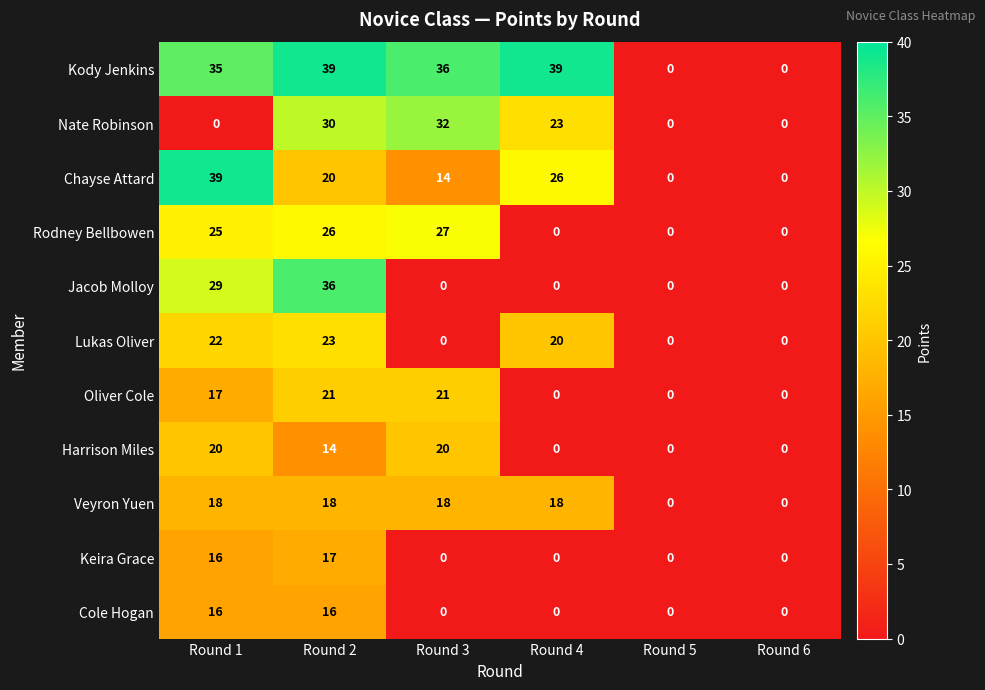

The value of Lukas Oliver at Round 1 is 22. True or false?

True